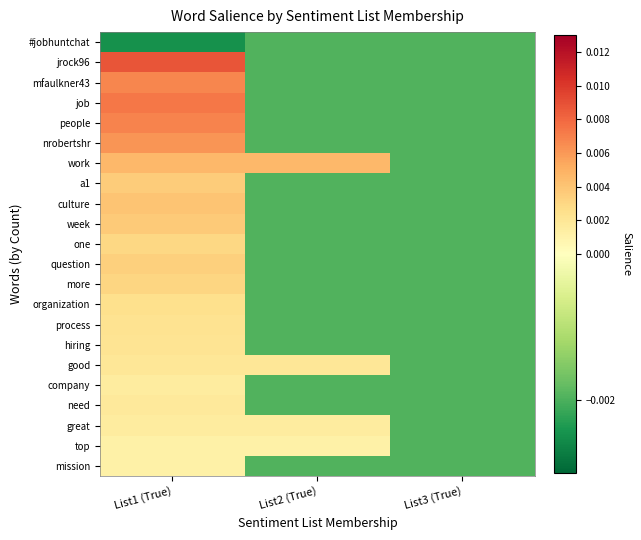

At which category is the sum across all series the highest?

List1 (True)